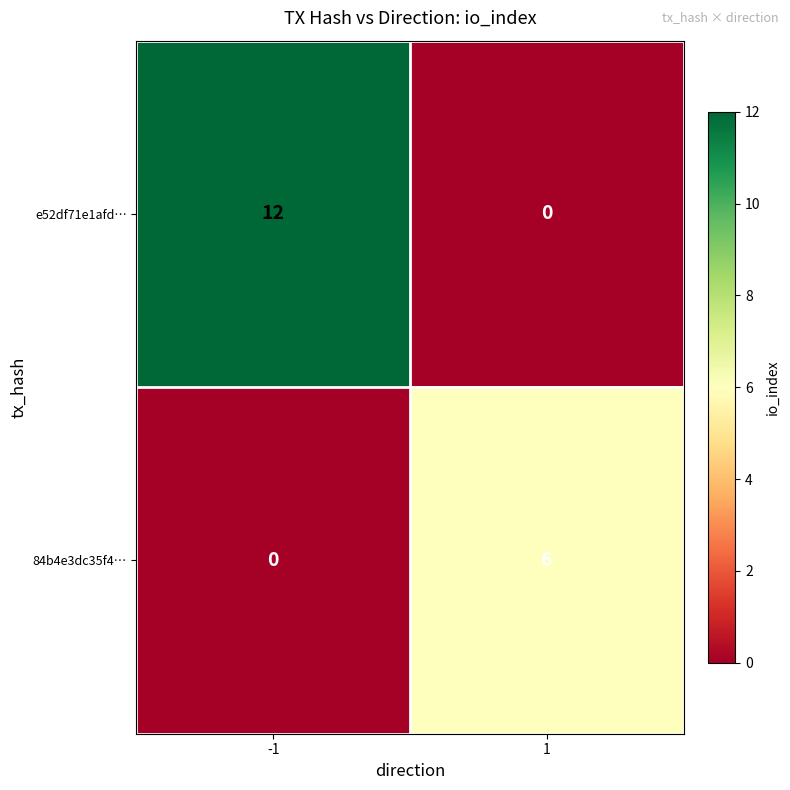

At which category is the sum across all series the highest?

-1